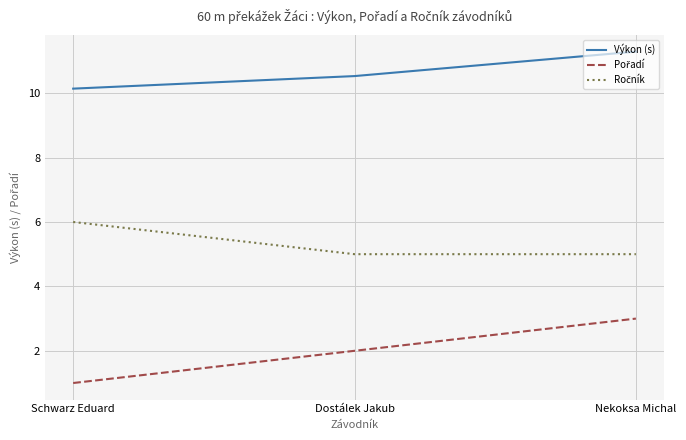

At which category is the sum across all series the highest?

Nekoksa Michal